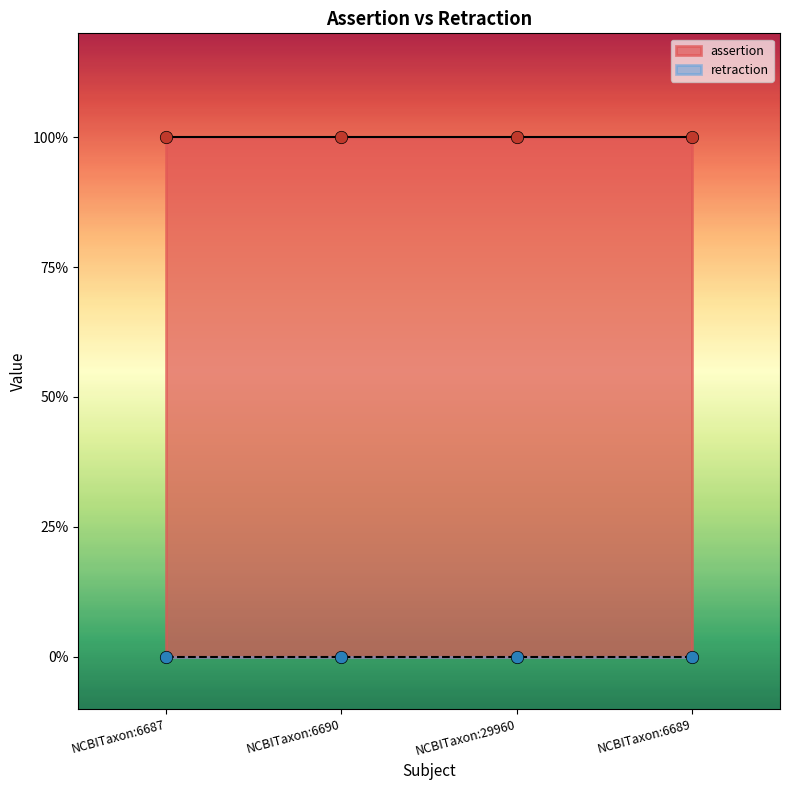

At how many categories does at least one series exceed 0?

4